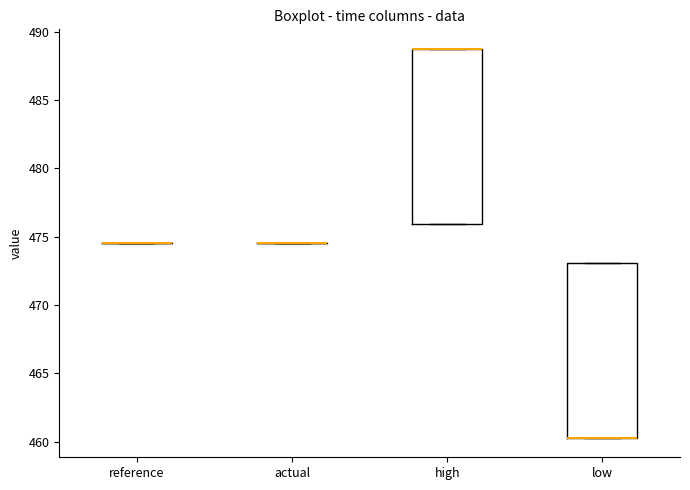

Reading left to right, transcribe this box plot: for each box, give where its median line is, the range the box spans, and where its two whiskers end, as read against the y-axis. The values are not printed on the chart, so give them approximately, as read against the axis.

reference: box collapsed to a line at 474.5, whiskers 474.5 to 474.5
actual: box collapsed to a line at 474.5, whiskers 474.5 to 474.5
high: median 489.0 (drawn on the box's upper edge), box 476.0 to 489.0, whiskers 476.0 to 489.0
low: median 460.5 (drawn on the box's lower edge), box 460.5 to 473.0, whiskers 460.5 to 473.0